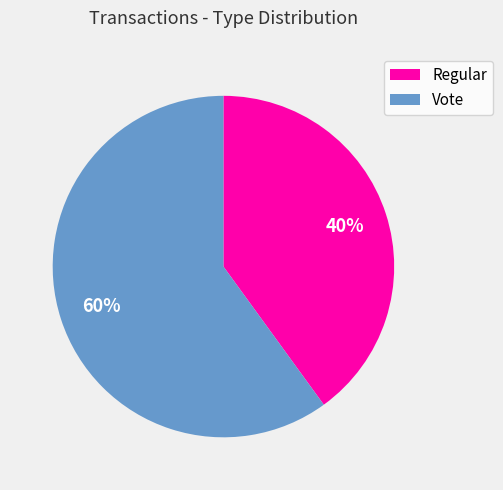

What is the ratio of the value at Vote to the value at Regular?

1.5